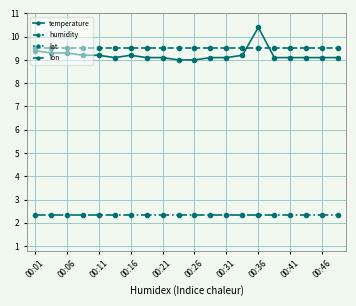

What is the label of the 20th point from the left?

19